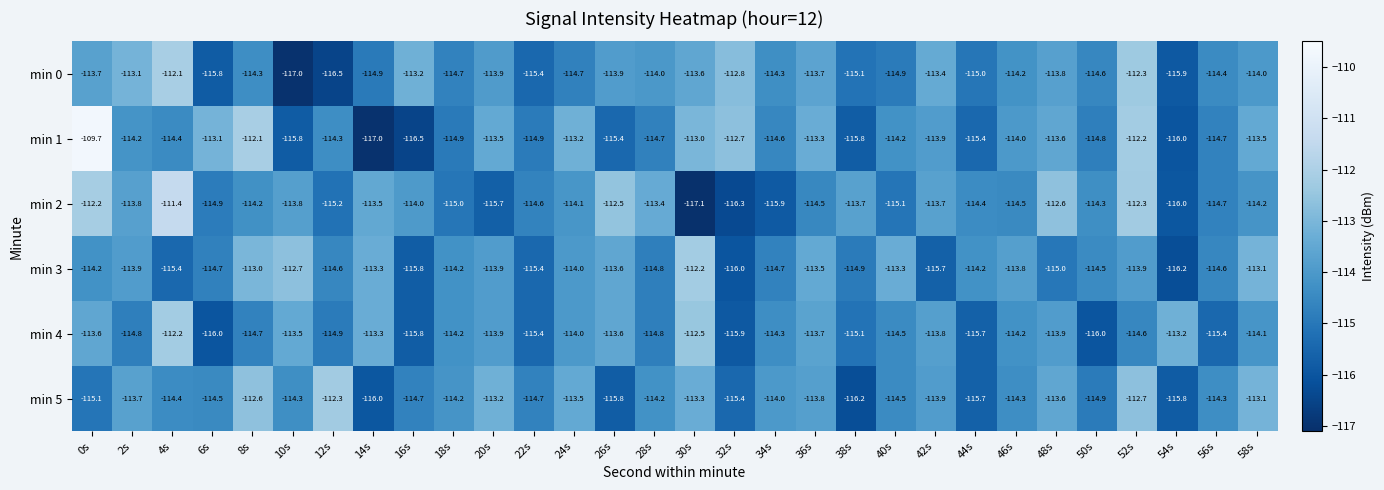

Is it true that min 3 equals -71.9 at 26s?

False